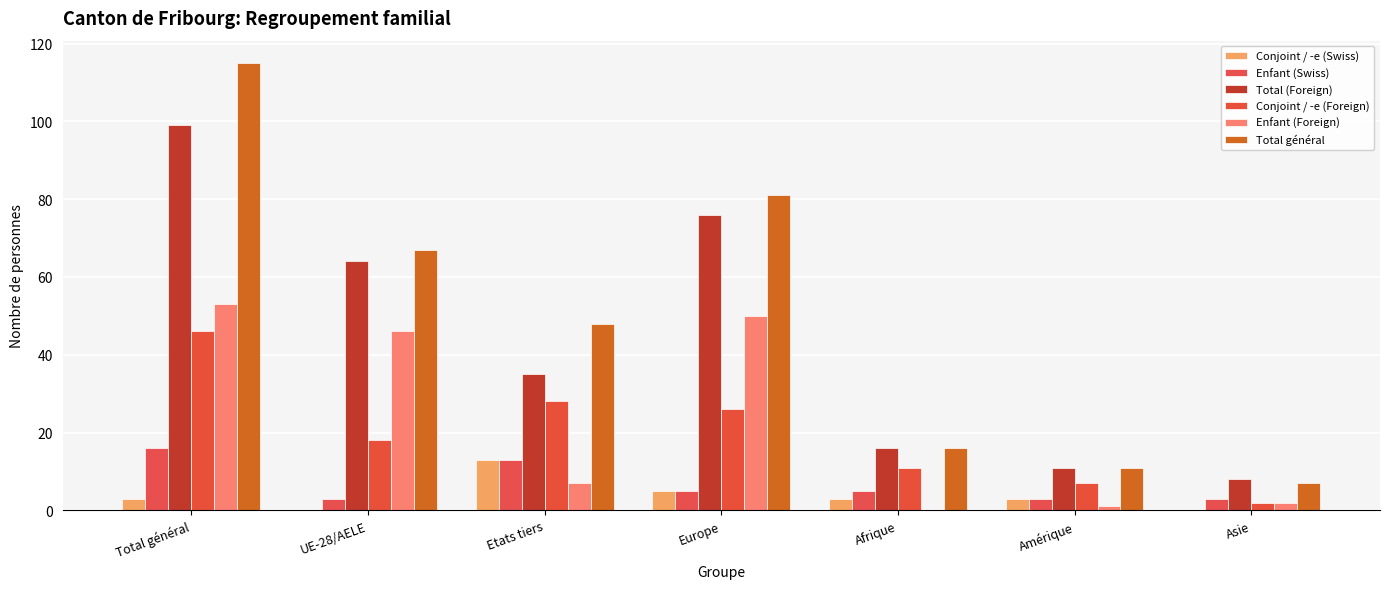

What is the difference between the maximum and minimum values in the Total général series?

108